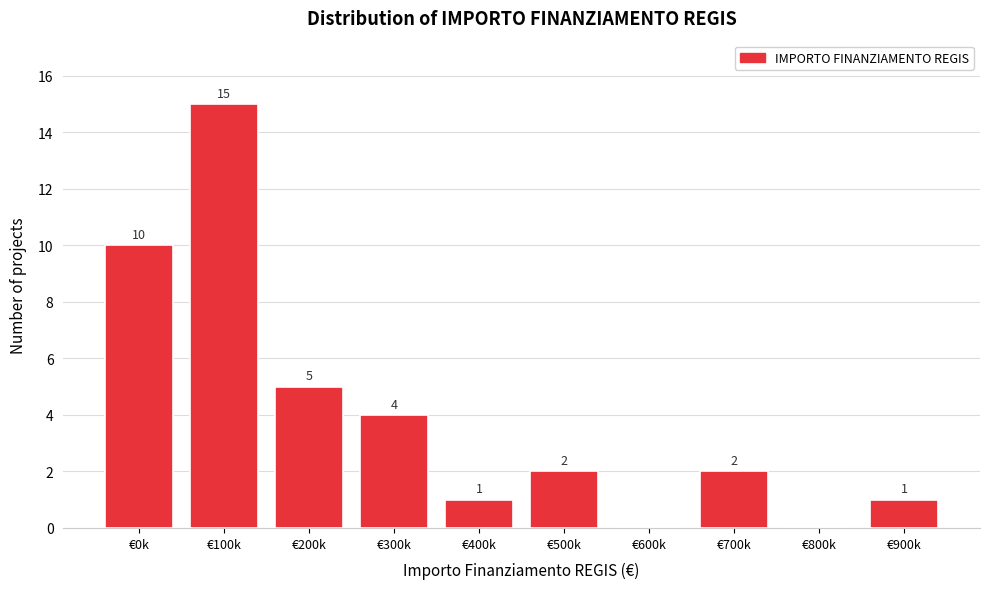

Reading left to right, list all the values displayed in this chart.

€0k=10	€100k=15	€200k=5	€300k=4	€400k=1	€500k=2	€600k=0	€700k=2	€800k=0	€900k=1